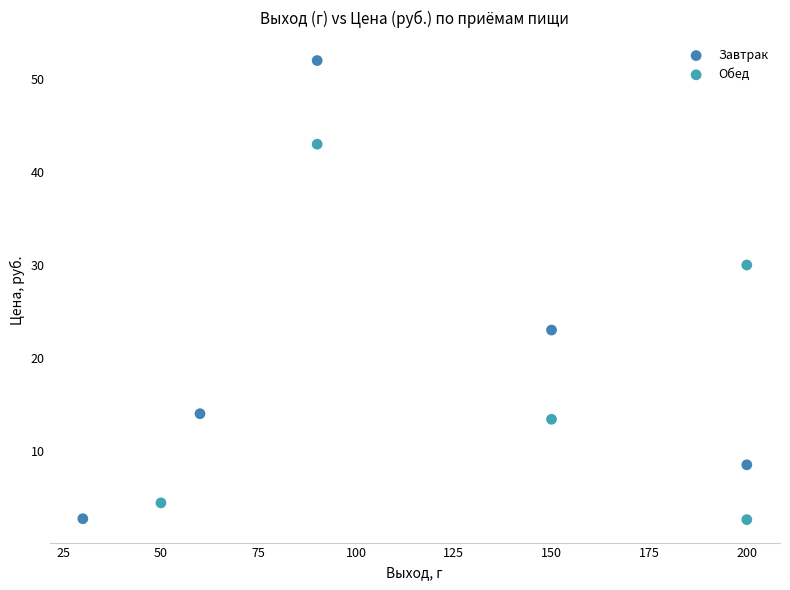

Which series has the largest Y range (max minus min)?

Завтрак